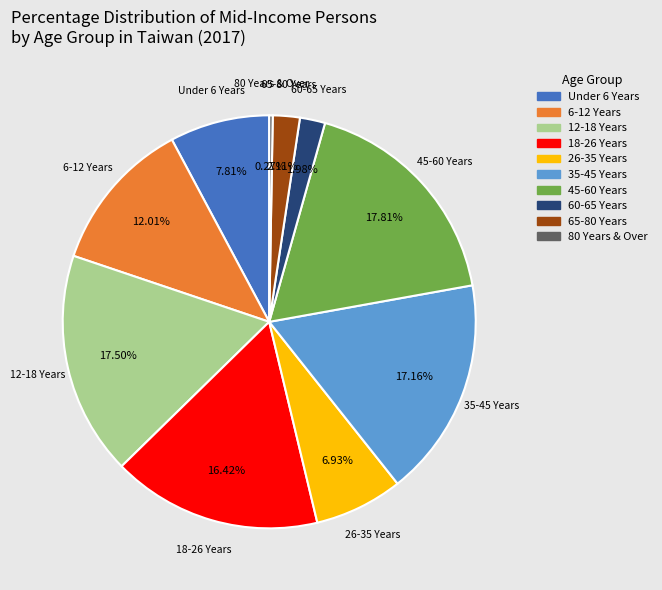

Between Under 6 Years and 6-12 Years, which is larger?

6-12 Years